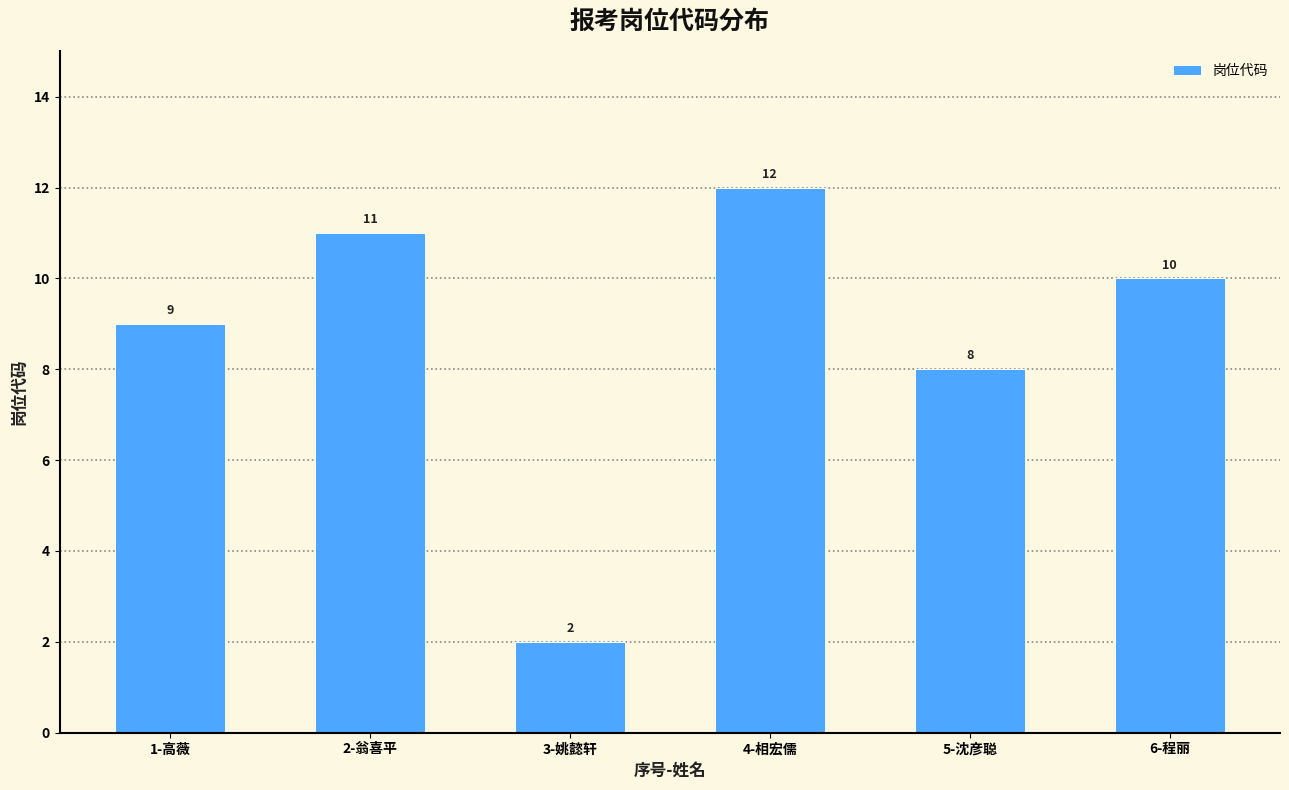

What is the change in value from 4-相宏儒 to 5-沈彦聪?

-4